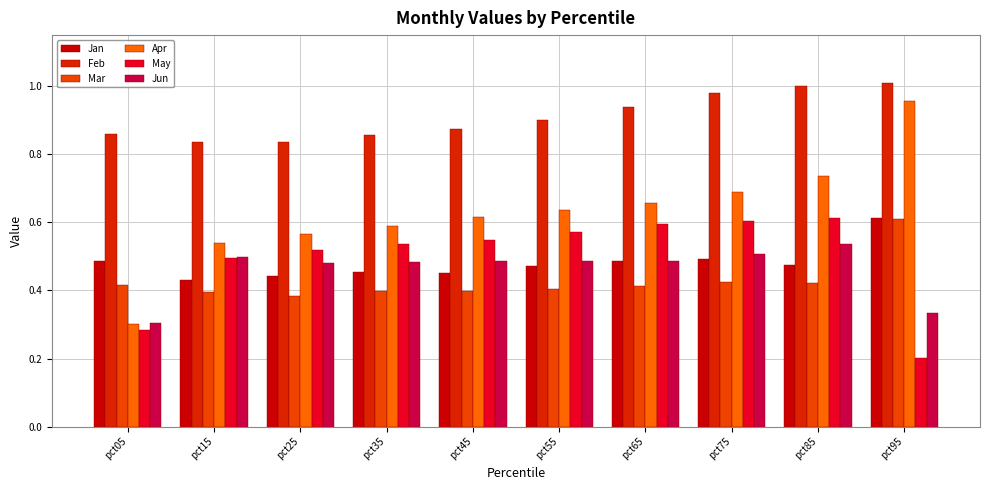

At which label does Jun reach its peak?

pct85